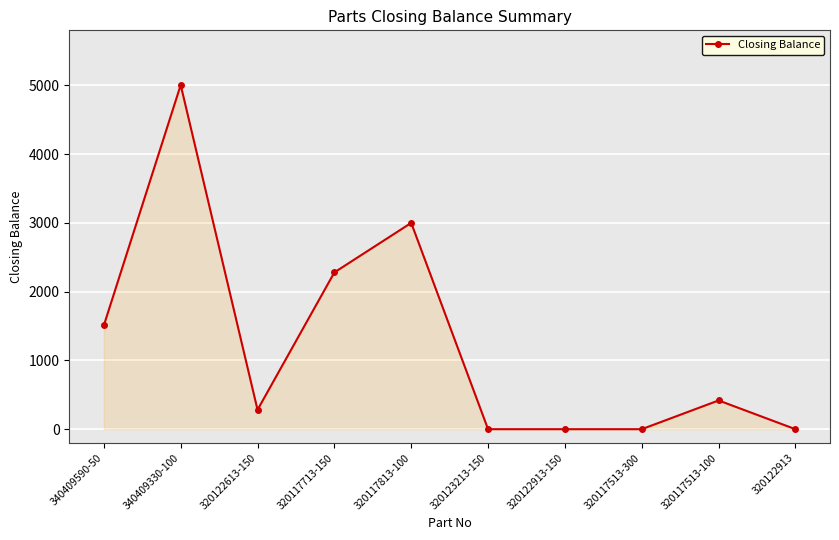

Reading right to left, transcribe all the data shown in this chart.

320122913=0	320117513-100=418	320117513-300=0	320122913-150=0	320123213-150=0	320117813-100=3000	320117713-150=2280	320122613-150=282	340409330-100=5005	340409590-50=1510